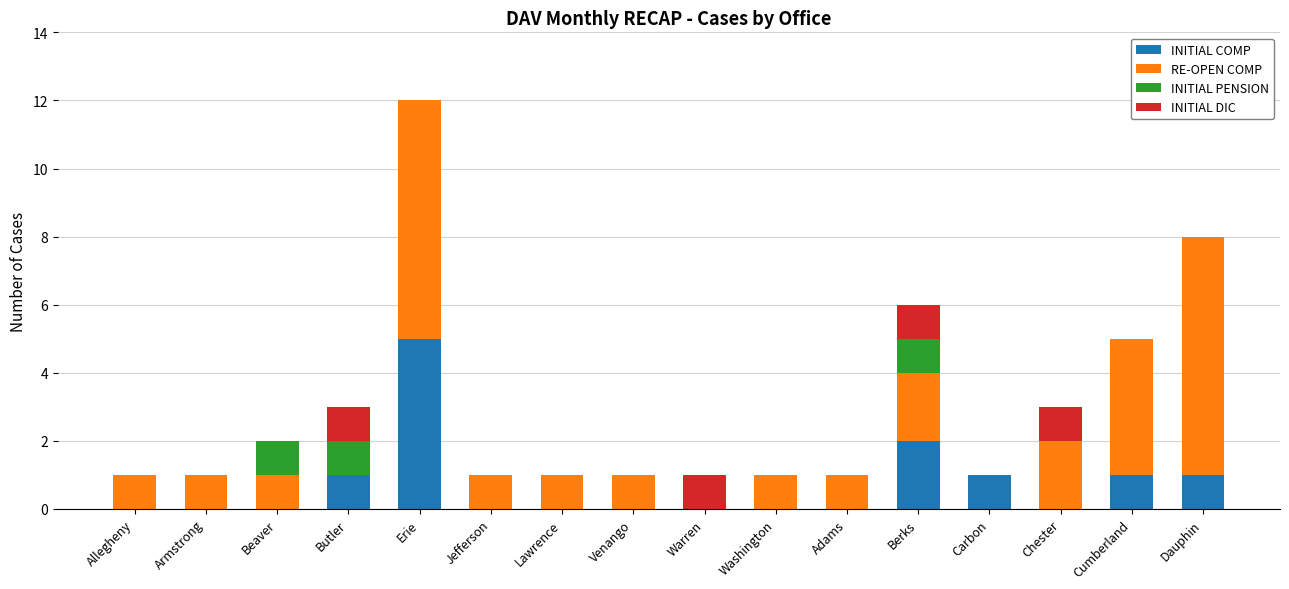

Which category has the highest value in the INITIAL COMP series?

Erie